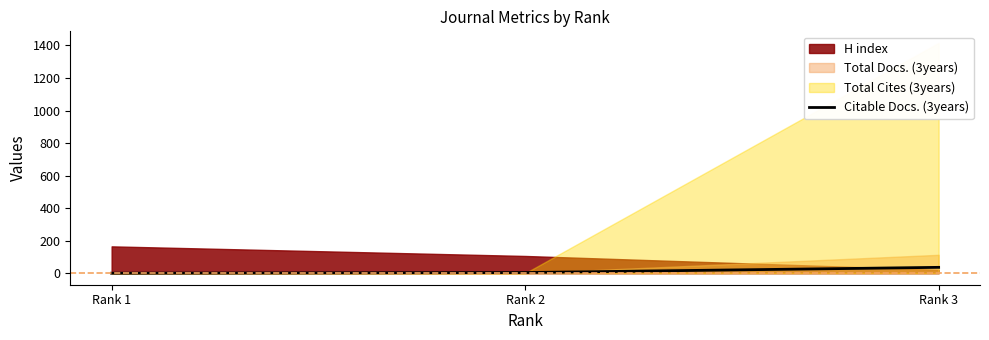

Reading left to right, extract all data points from this chart.

0	4	36